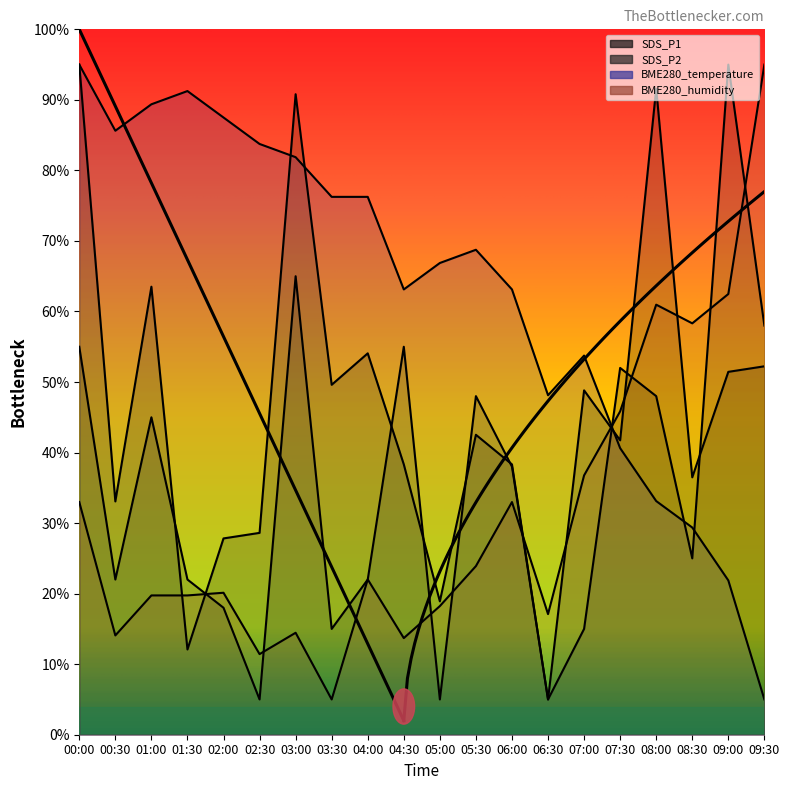

Which series changed the most between 00:30 and 09:30?

BME280_humidity